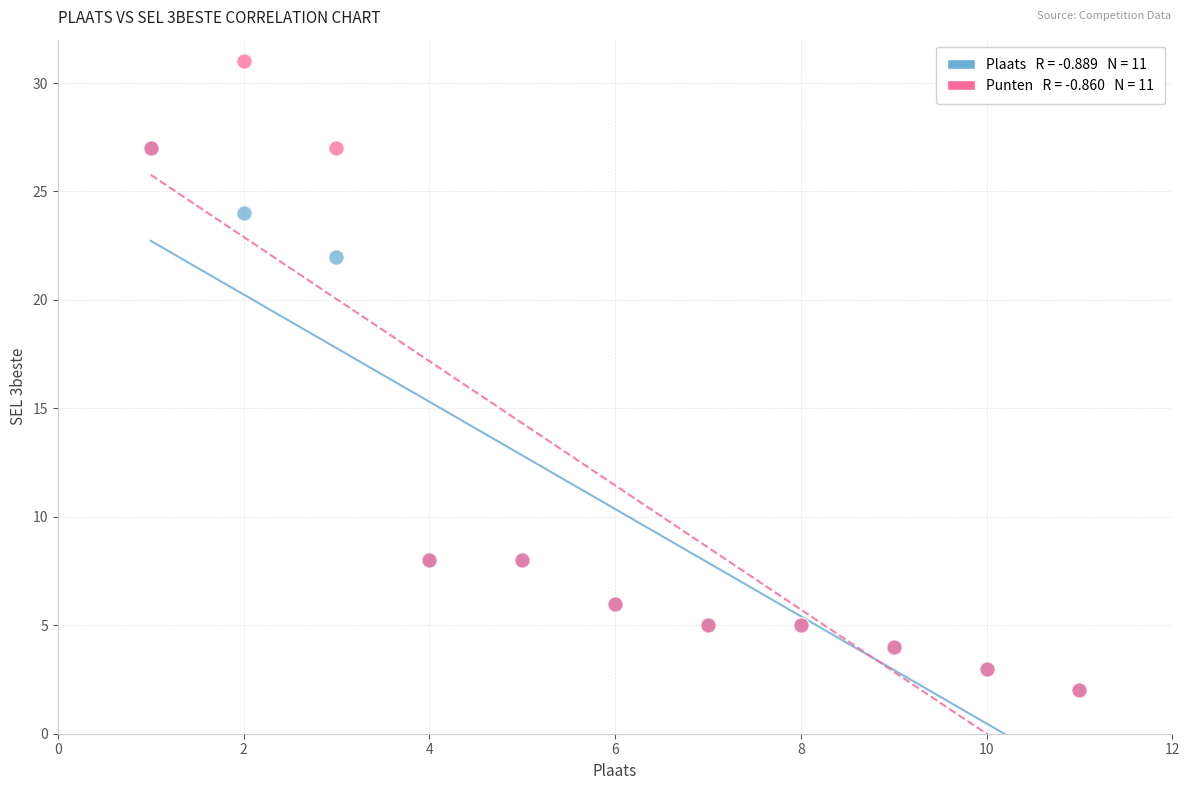

Across all series, what Y value is closest to 16?

22